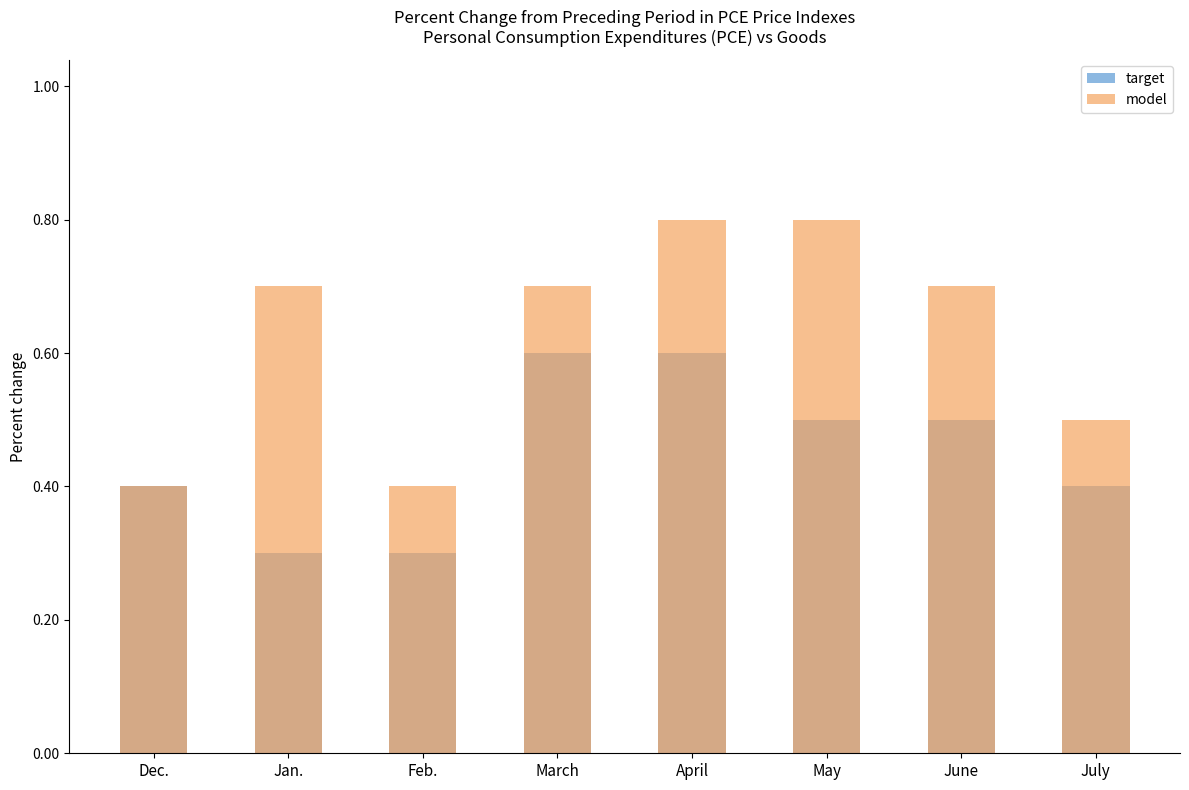

How many bars are there in each group?

2